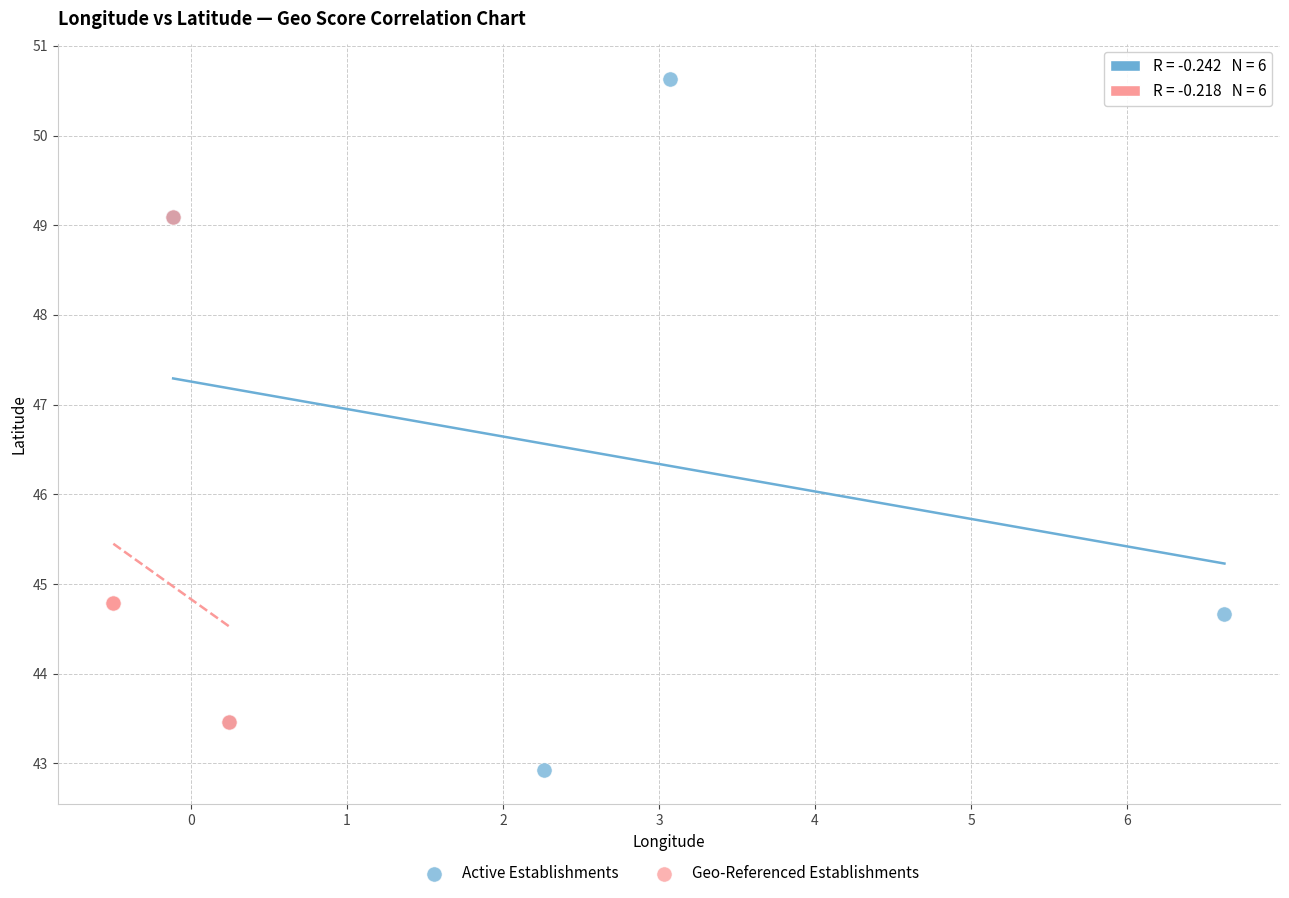

Which series has the widest spread of Y values?

Active Establishments